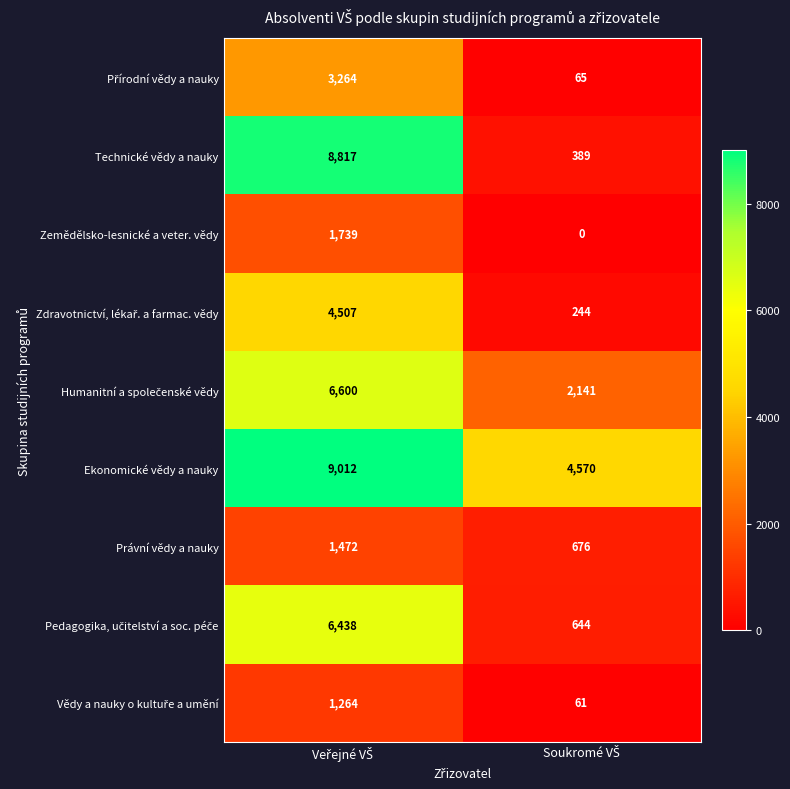

Which series has the widest spread of values?

Technické vědy a nauky